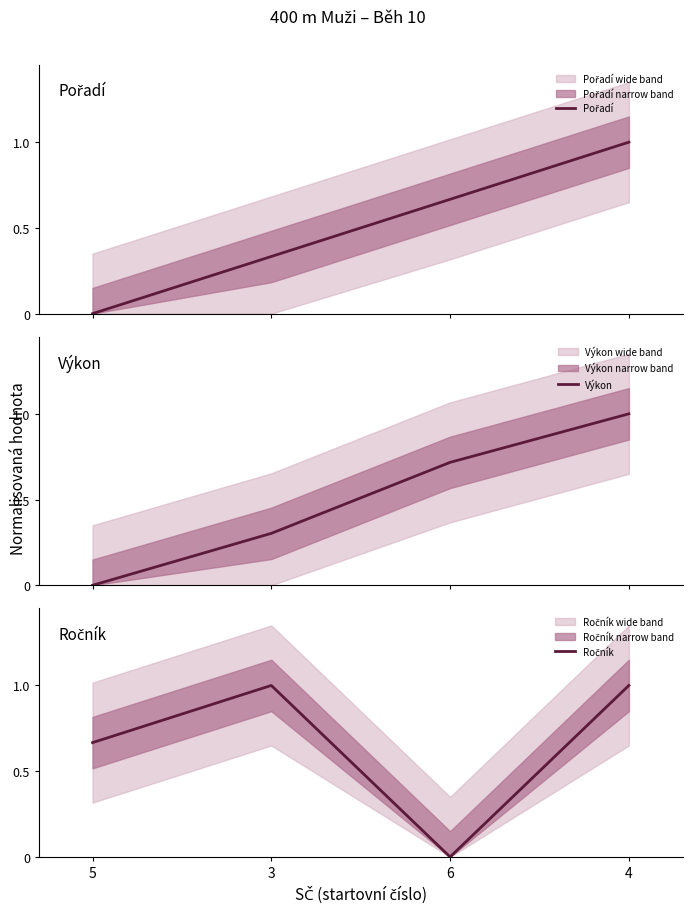

What is the difference between the maximum and minimum values in the Pořadí series?

1.0